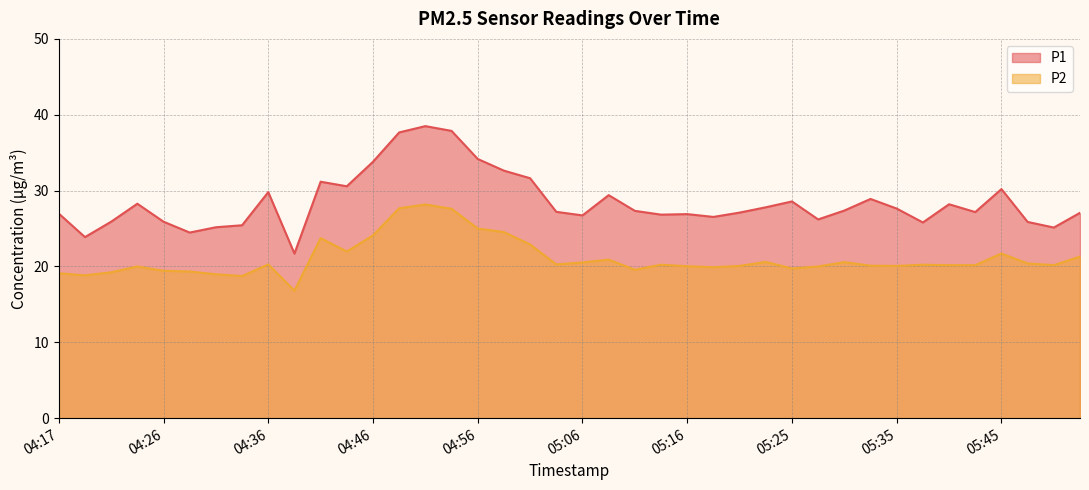

At how many categories does at least one series exceed 17?

40